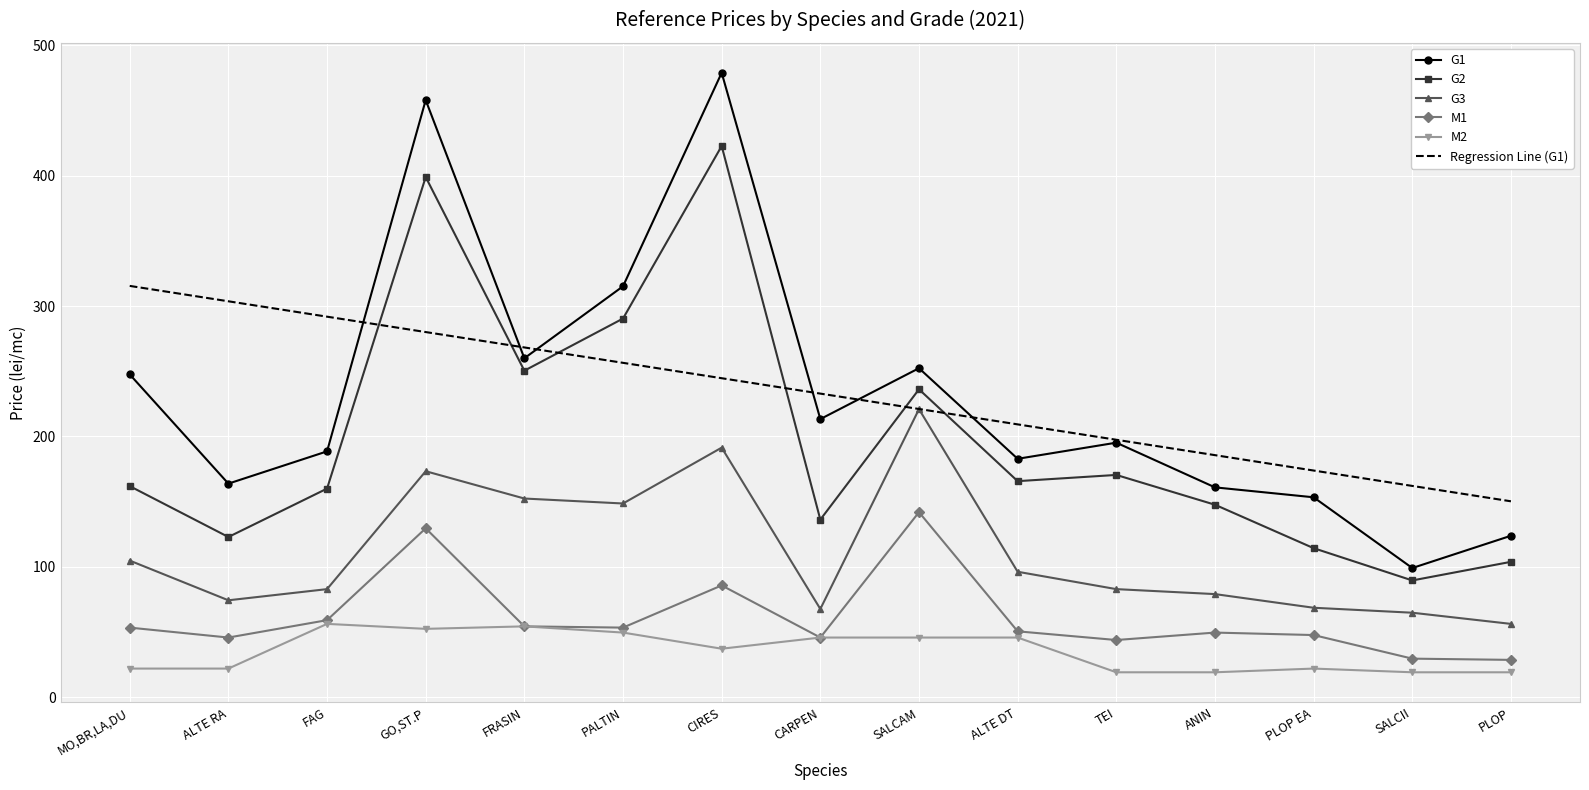

What is the highest value of the M1 series?

141.9